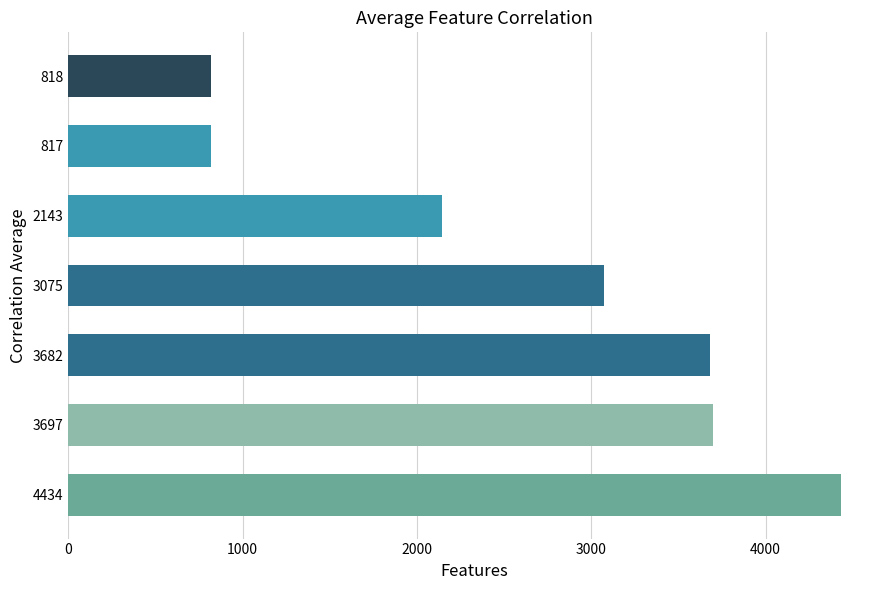

What is the sum of all values?

18666